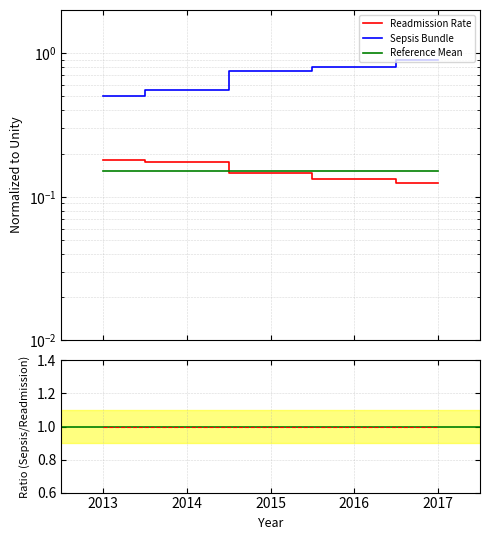

What is the value of the Sepsis Bundle point at the 5th from the left?

0.9